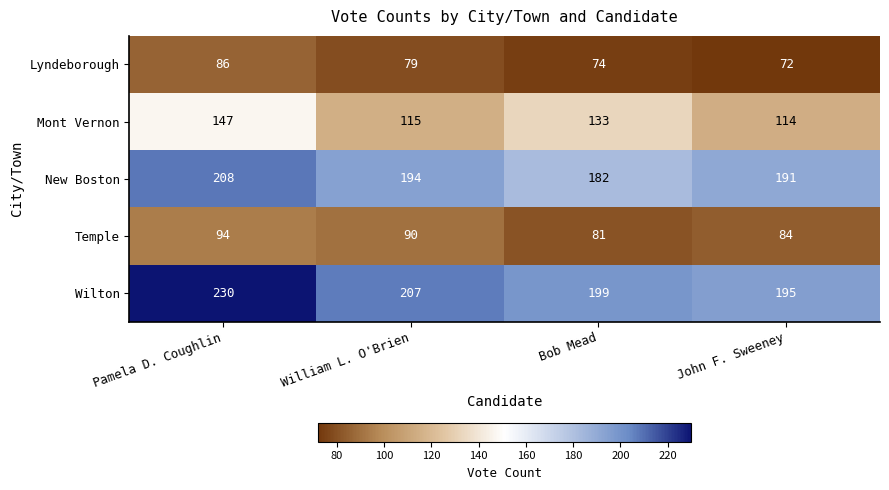

How many series are shown in this chart?

5